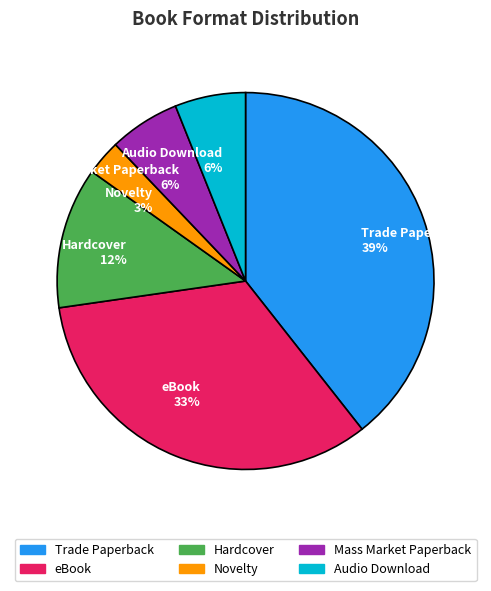

Which has a higher value, Novelty or Trade Paperback?

Trade Paperback